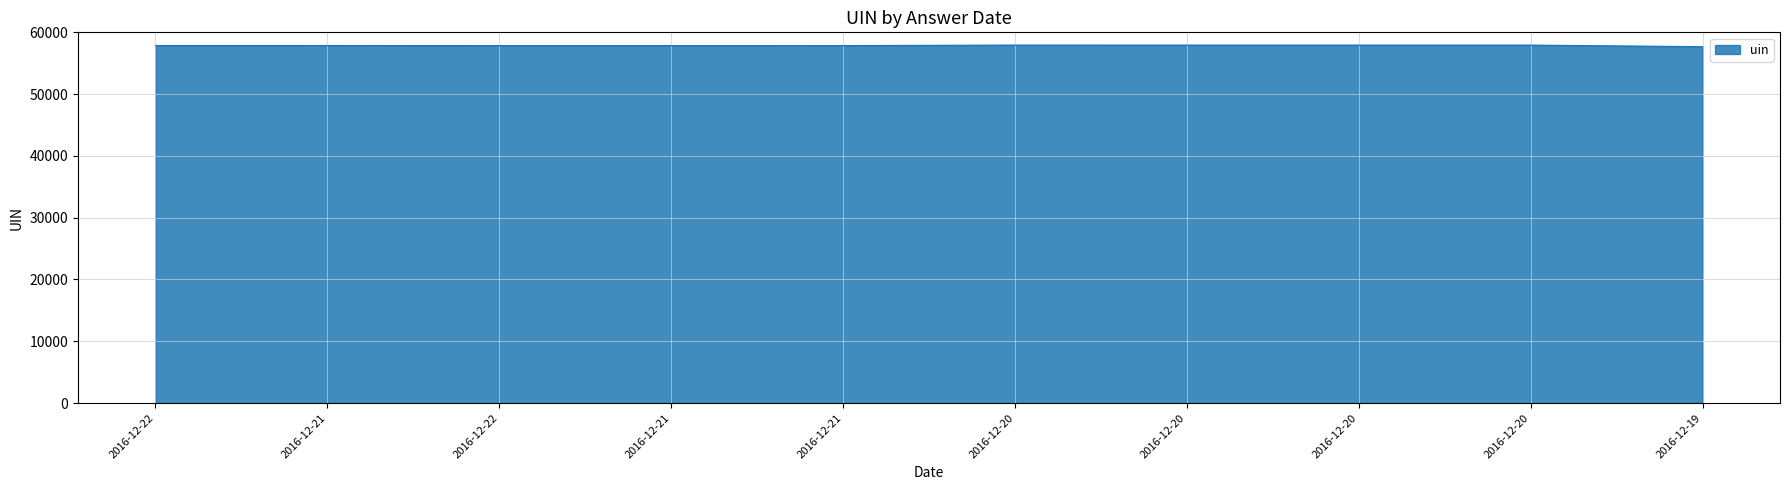

What is the maximum value shown in the chart?

57937